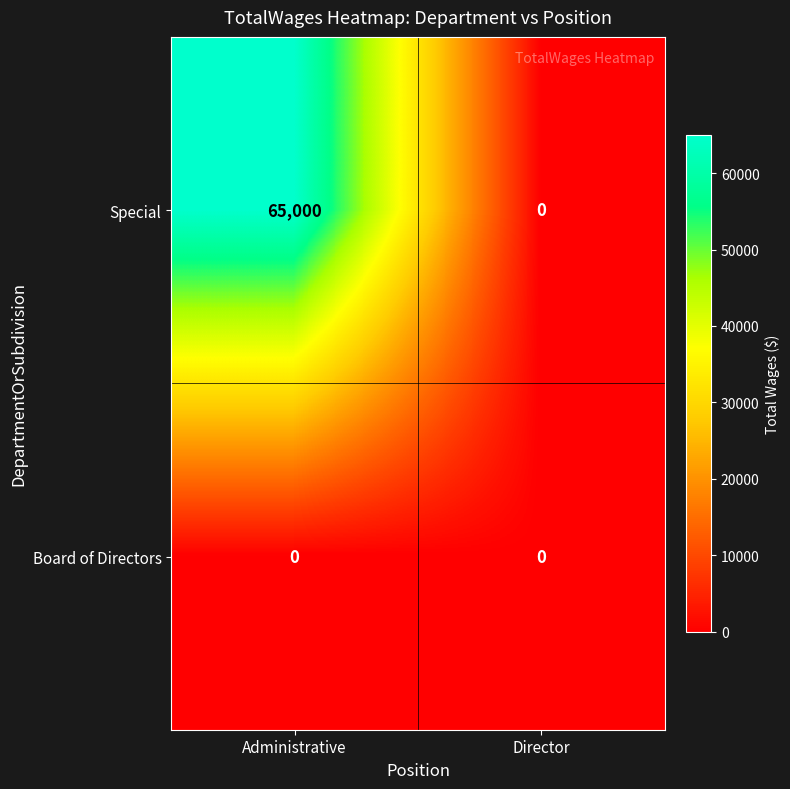

At which category is the sum across all series the highest?

Administrative